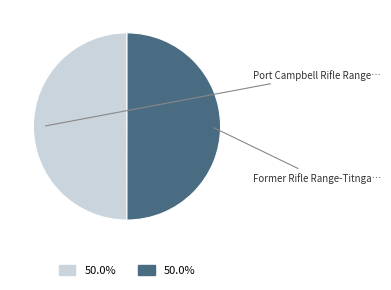

How many segments does this pie chart have?

2